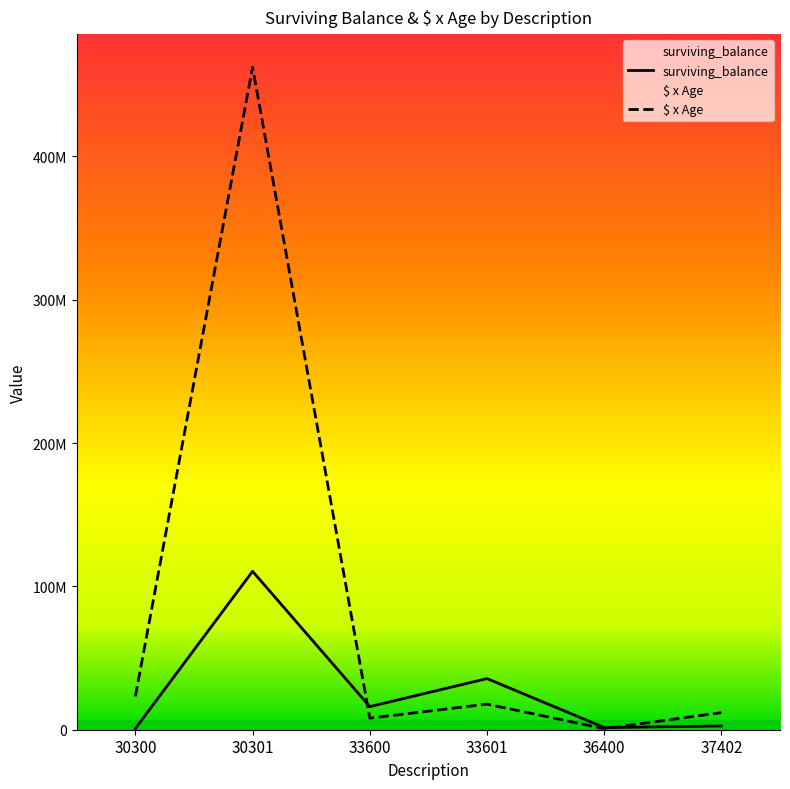

Rank the series by their maximum value, from highest to lowest.

$ x Age, surviving_balance